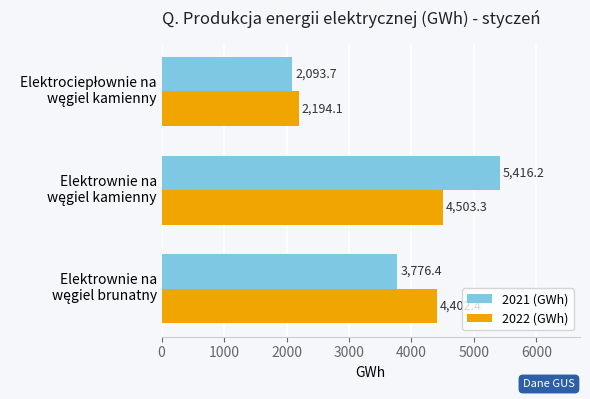

Rank the series by their average value, from highest to lowest.

2021 (GWh), 2022 (GWh)